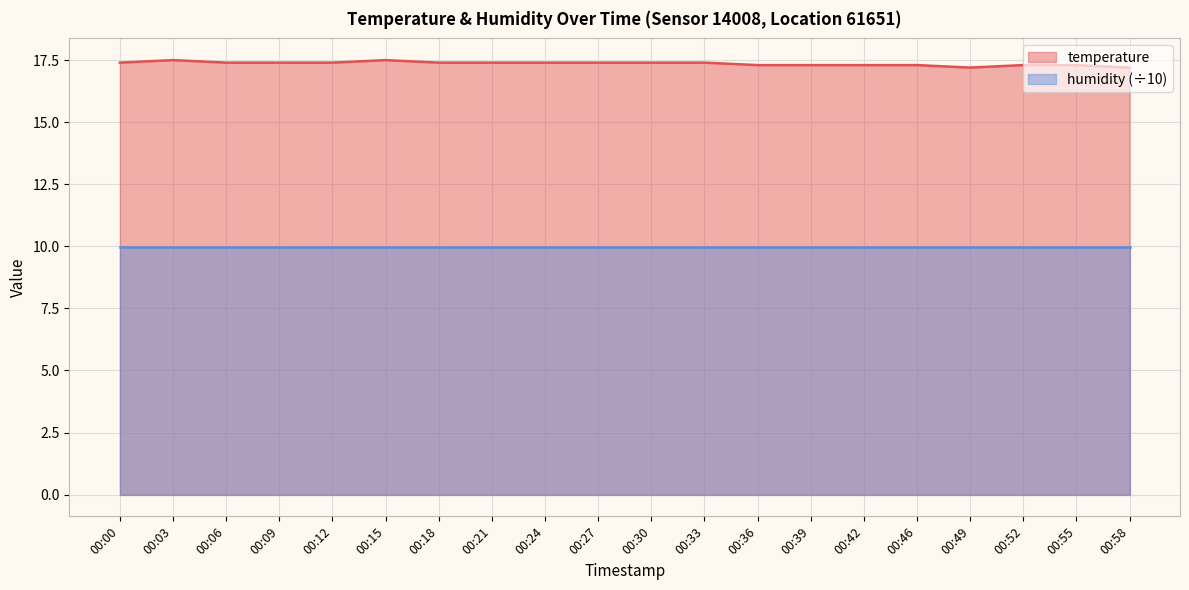

Rank the categories by value from lowest to highest.

00:49, 00:58, 00:36, 00:39, 00:42, 00:46, 00:52, 00:55, 00:00, 00:06, 00:09, 00:12, 00:18, 00:21, 00:24, 00:27, 00:30, 00:33, 00:03, 00:15